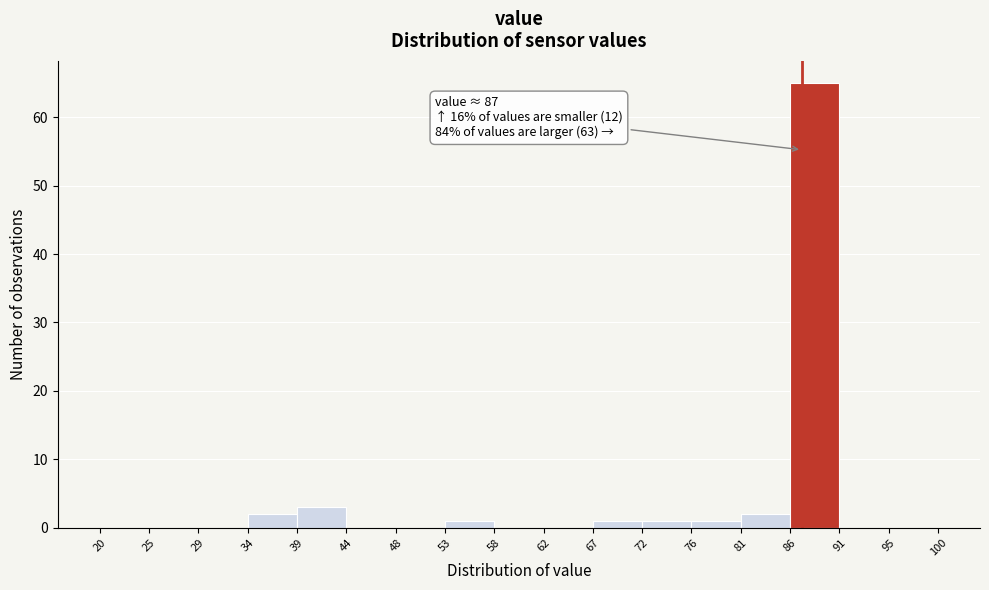

Over which range of the x-axis is the bar tallest?

86 to 91